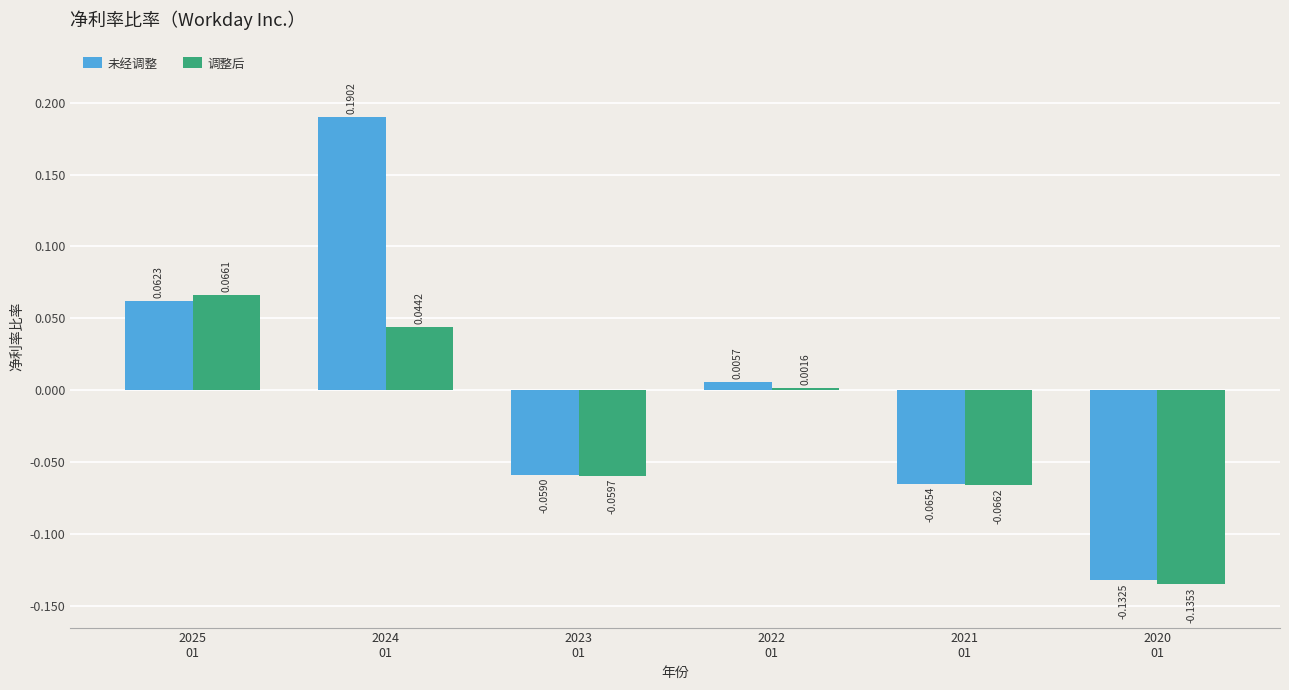

Is the value of 调整后 at 2020
01 greater than the value of 未经调整 at 2021
01?

No